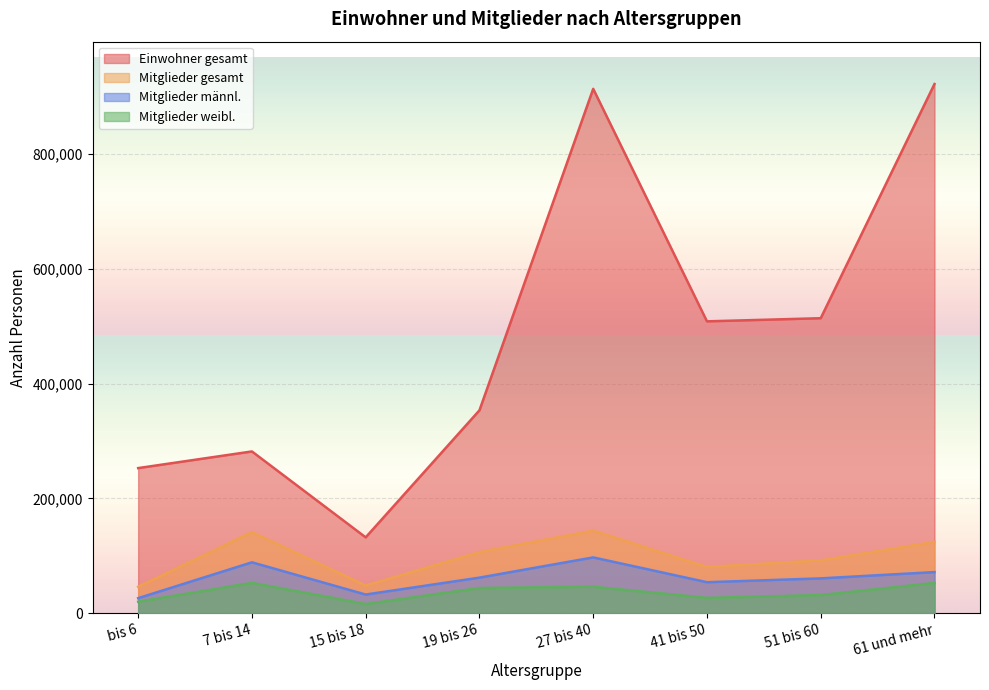

At which label does Mitglieder gesamt first exceed 106248?

7 bis 14